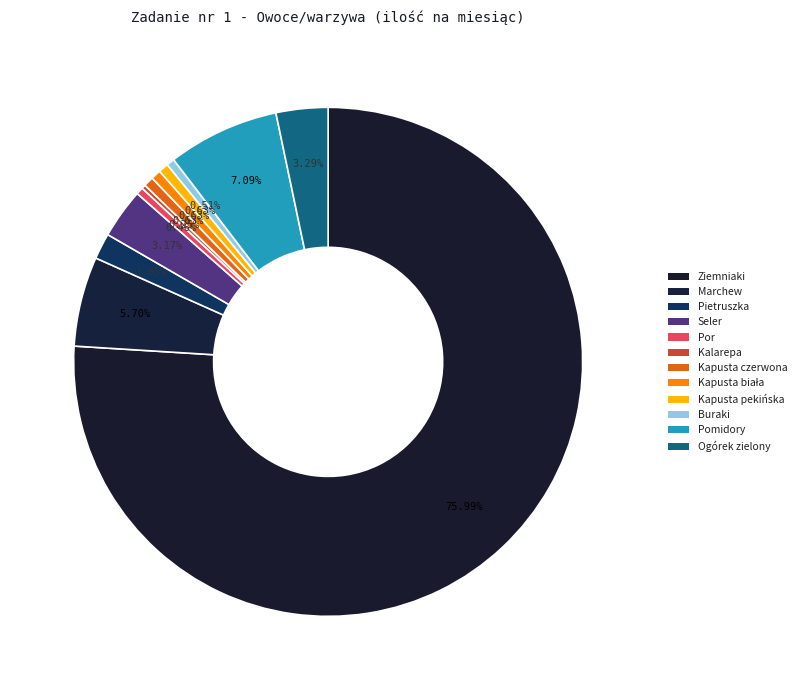

Rank the categories by value from highest to lowest.

Ziemniaki, Pomidory, Marchew, Ogórek zielony, Seler, Pietruszka, Kapusta czerwona, Kapusta biała, Kapusta pekińska, Buraki, Por, Kalarepa